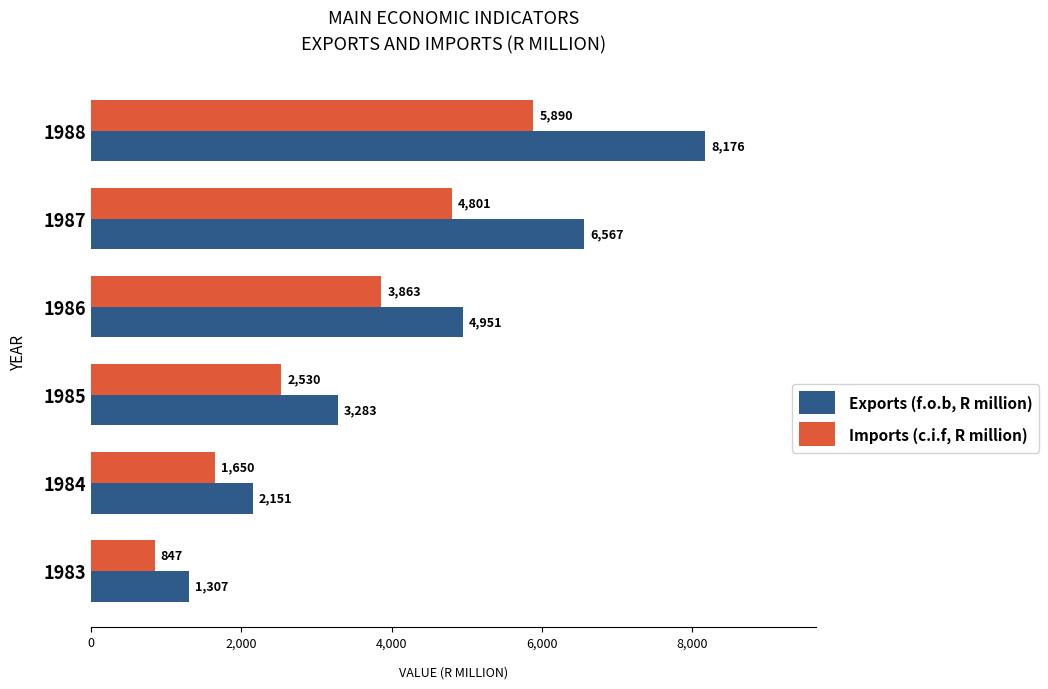

What is the sum of all Imports (c.i.f, R million) values?

19581